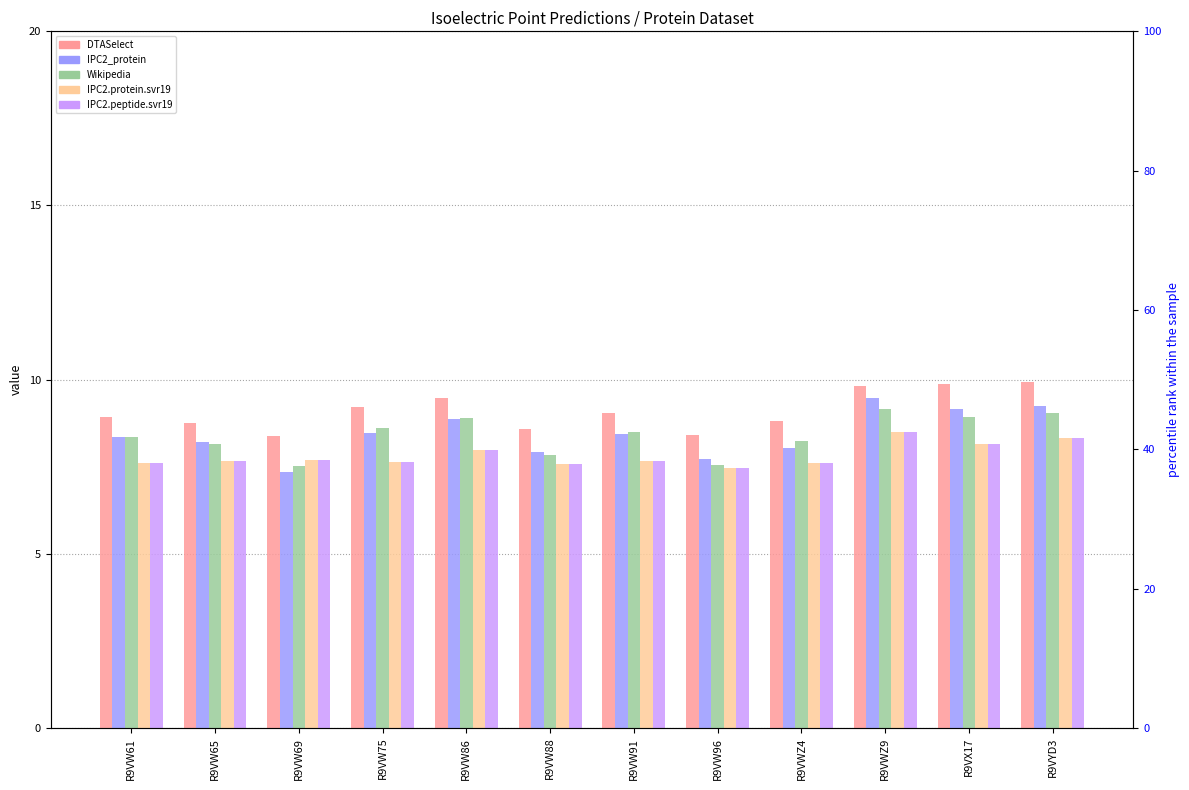

Reading left to right, list all the values displayed in this chart.

DTASelect: R9VW61=8.9	R9VW65=8.7	R9VW69=8.4	R9VW75=9.2	R9VW86=9.5	R9VW88=8.6	R9VW91=9.0	R9VW96=8.4	R9VWZ4=8.8	R9VWZ9=9.8	R9VX17=9.9	R9VYD3=9.9
IPC2_protein: R9VW61=8.4	R9VW65=8.2	R9VW69=7.3	R9VW75=8.5	R9VW86=8.9	R9VW88=7.9	R9VW91=8.4	R9VW96=7.7	R9VWZ4=8.0	R9VWZ9=9.5	R9VX17=9.2	R9VYD3=9.3
Wikipedia: R9VW61=8.4	R9VW65=8.2	R9VW69=7.5	R9VW75=8.6	R9VW86=8.9	R9VW88=7.8	R9VW91=8.5	R9VW96=7.5	R9VWZ4=8.2	R9VWZ9=9.1	R9VX17=8.9	R9VYD3=9.0
IPC2.protein.svr19: R9VW61=7.6	R9VW65=7.6	R9VW69=7.7	R9VW75=7.6	R9VW86=8.0	R9VW88=7.6	R9VW91=7.7	R9VW96=7.5	R9VWZ4=7.6	R9VWZ9=8.5	R9VX17=8.2	R9VYD3=8.3
IPC2.peptide.svr19: R9VW61=7.6	R9VW65=7.6	R9VW69=7.7	R9VW75=7.6	R9VW86=8.0	R9VW88=7.6	R9VW91=7.7	R9VW96=7.5	R9VWZ4=7.6	R9VWZ9=8.5	R9VX17=8.2	R9VYD3=8.3